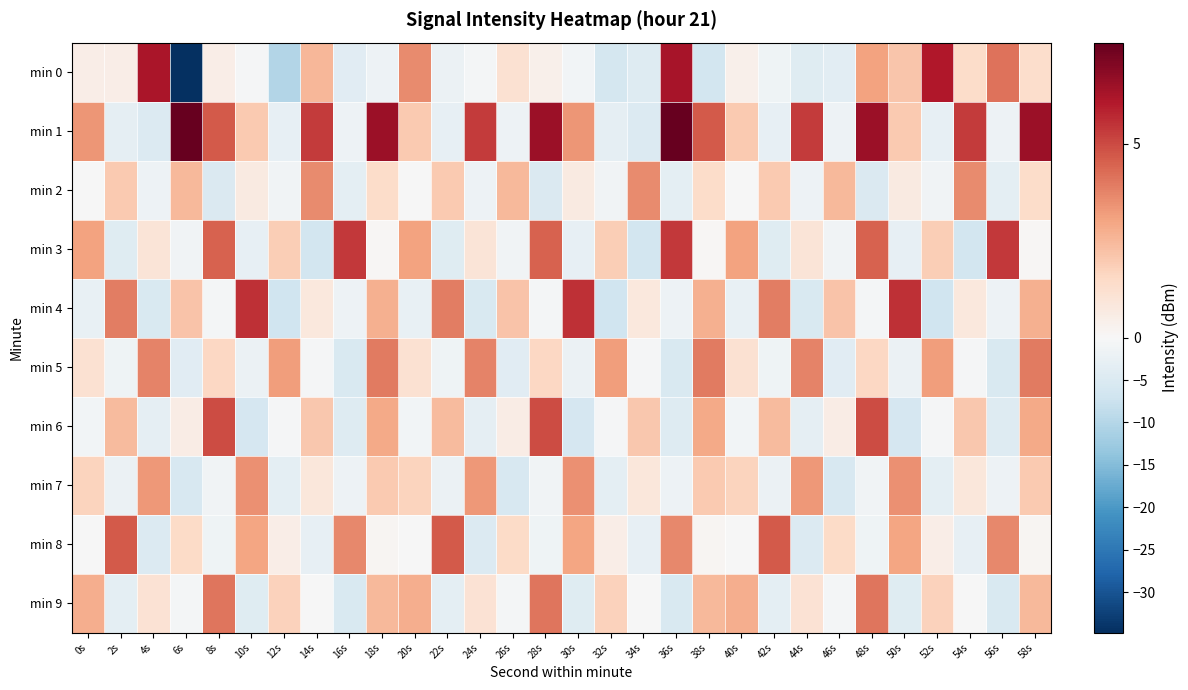

Reading left to right, what are all the values shown in this chart?

min 0: 0s=0.5	2s=0.5	4s=6.2	6s=-34.8	8s=0.5	10s=-0.5	12s=-10.2	14s=2.6	16s=-4.0	18s=-1.8	20s=3.6	22s=-2.1	24s=-0.6	26s=1.2	28s=0.4	30s=-1.0	32s=-6.0	34s=-4.6	36s=6.3	38s=-6.3	40s=0.4	42s=-1.5	44s=-4.3	46s=-3.6	48s=3.1	50s=2.1	52s=6.1	54s=1.4	56s=4.1	58s=1.3
min 1: 0s=3.4	2s=-3.0	4s=-4.8	6s=7.6	8s=4.6	10s=2.0	12s=-2.9	14s=5.3	16s=-1.7	18s=6.5	20s=2.0	22s=-2.9	24s=5.3	26s=-1.7	28s=6.5	30s=3.4	32s=-3.0	34s=-4.8	36s=7.6	38s=4.6	40s=2.0	42s=-2.9	44s=5.3	46s=-1.7	48s=6.5	50s=2.0	52s=-2.9	54s=5.3	56s=-1.7	58s=6.5
min 2: 0s=-0.2	2s=2.0	4s=-1.8	6s=2.5	8s=-4.9	10s=0.7	12s=-1.1	14s=3.6	16s=-3.5	18s=1.4	20s=-0.2	22s=2.0	24s=-1.8	26s=2.5	28s=-4.9	30s=0.7	32s=-1.1	34s=3.6	36s=-3.5	38s=1.4	40s=-0.2	42s=2.0	44s=-1.8	46s=2.5	48s=-4.9	50s=0.7	52s=-1.1	54s=3.6	56s=-3.5	58s=1.4
min 3: 0s=3.1	2s=-4.2	4s=1.0	6s=-1.3	8s=4.5	10s=-2.8	12s=1.9	14s=-6.4	16s=5.4	18s=0.1	20s=3.1	22s=-4.2	24s=1.0	26s=-1.3	28s=4.5	30s=-2.8	32s=1.9	34s=-6.4	36s=5.4	38s=0.1	40s=3.1	42s=-4.2	44s=1.0	46s=-1.3	48s=4.5	50s=-2.8	52s=1.9	54s=-6.4	56s=5.4	58s=0.1
min 4: 0s=-2.5	2s=3.9	4s=-5.3	6s=2.2	8s=-0.6	10s=5.6	12s=-7.0	14s=0.8	16s=-1.7	18s=2.7	20s=-2.5	22s=3.9	24s=-5.3	26s=2.2	28s=-0.6	30s=5.6	32s=-7.0	34s=0.8	36s=-1.7	38s=2.7	40s=-2.5	42s=3.9	44s=-5.3	46s=2.2	48s=-0.6	50s=5.6	52s=-7.0	54s=0.8	56s=-1.7	58s=2.7
min 5: 0s=1.2	2s=-1.5	4s=3.8	6s=-3.9	8s=1.6	10s=-2.1	12s=3.2	14s=-0.5	16s=-5.2	18s=4.0	20s=1.2	22s=-1.5	24s=3.8	26s=-3.9	28s=1.6	30s=-2.1	32s=3.2	34s=-0.5	36s=-5.2	38s=4.0	40s=1.2	42s=-1.5	44s=3.8	46s=-3.9	48s=1.6	50s=-2.1	52s=3.2	54s=-0.5	56s=-5.2	58s=4.0
min 6: 0s=-0.9	2s=2.4	4s=-3.1	6s=0.6	8s=5.0	10s=-5.8	12s=-0.3	14s=2.1	16s=-4.5	18s=2.9	20s=-0.9	22s=2.4	24s=-3.1	26s=0.6	28s=5.0	30s=-5.8	32s=-0.3	34s=2.1	36s=-4.5	38s=2.9	40s=-0.9	42s=2.4	44s=-3.1	46s=0.6	48s=5.0	50s=-5.8	52s=-0.3	54s=2.1	56s=-4.5	58s=2.9
min 7: 0s=1.7	2s=-2.0	4s=3.3	6s=-5.6	8s=-1.2	10s=3.5	12s=-3.4	14s=0.9	16s=-1.8	18s=2.0	20s=1.7	22s=-2.0	24s=3.3	26s=-5.6	28s=-1.2	30s=3.5	32s=-3.4	34s=0.9	36s=-1.8	38s=2.0	40s=1.7	42s=-2.0	44s=3.3	46s=-5.6	48s=-1.2	50s=3.5	52s=-3.4	54s=0.9	56s=-1.8	58s=2.0
min 8: 0s=-0.1	2s=4.7	4s=-4.6	6s=1.5	8s=-1.4	10s=3.0	12s=0.5	14s=-2.9	16s=3.7	18s=0.2	20s=-0.1	22s=4.7	24s=-4.6	26s=1.5	28s=-1.4	30s=3.0	32s=0.5	34s=-2.9	36s=3.7	38s=0.2	40s=-0.1	42s=4.7	44s=-4.6	46s=1.5	48s=-1.4	50s=3.0	52s=0.5	54s=-2.9	56s=3.7	58s=0.2
min 9: 0s=2.8	2s=-3.3	4s=1.1	6s=-0.7	8s=4.1	10s=-4.1	12s=1.8	14s=-0.0	16s=-5.4	18s=2.5	20s=2.8	22s=-3.3	24s=1.1	26s=-0.7	28s=4.1	30s=-4.1	32s=1.8	34s=-0.0	36s=-5.4	38s=2.5	40s=2.8	42s=-3.3	44s=1.1	46s=-0.7	48s=4.1	50s=-4.1	52s=1.8	54s=-0.0	56s=-5.4	58s=2.5